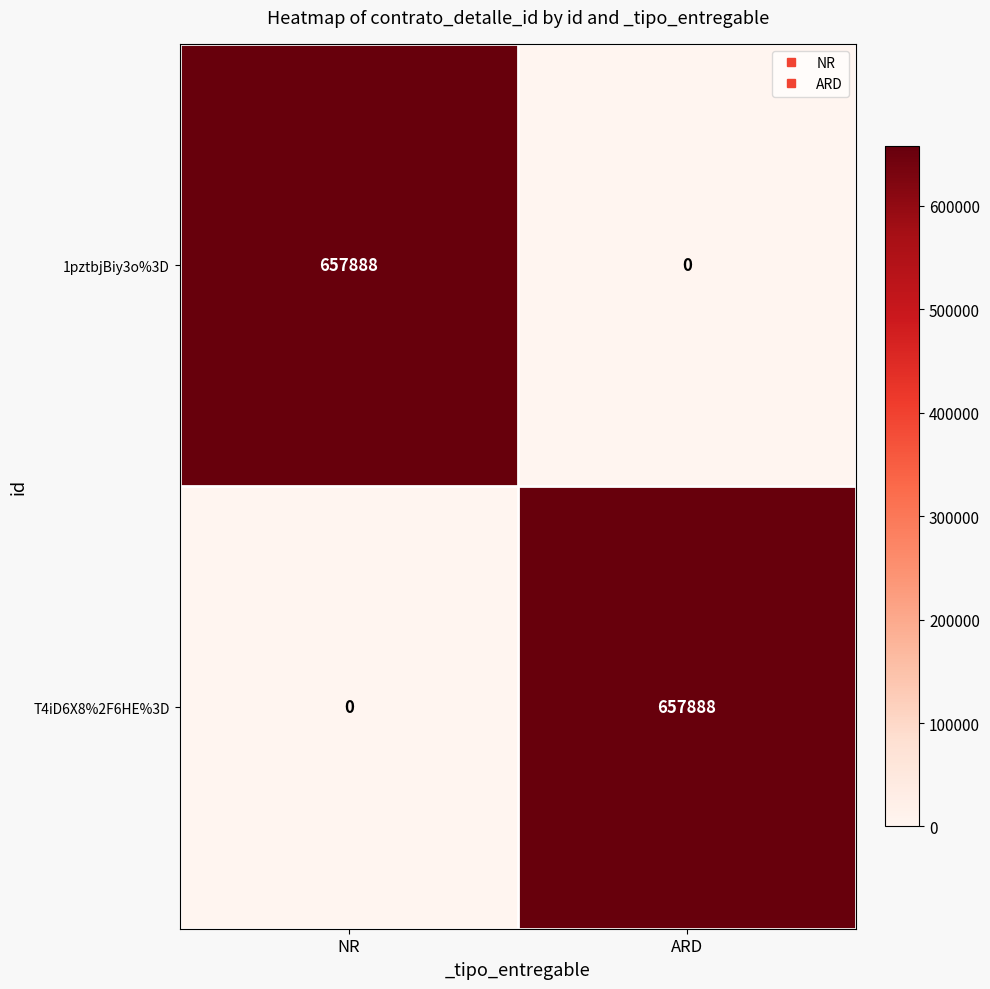

What is the spread (max minus min) of values at NR?

657888